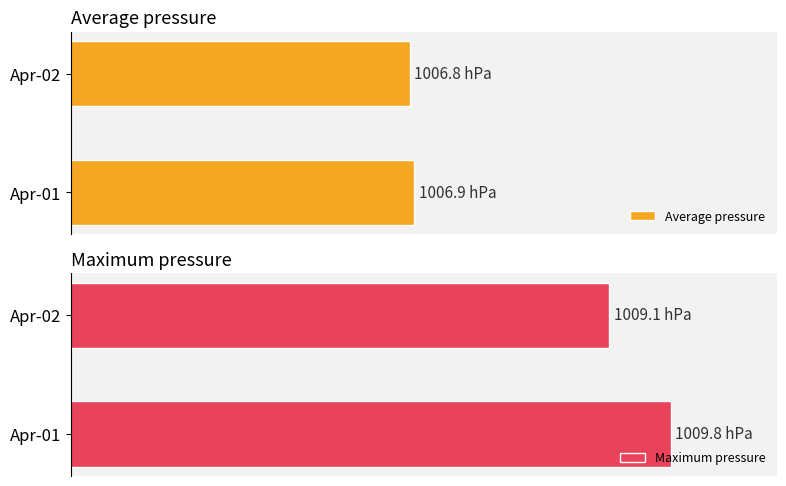

True or false: Average pressure has a value of 210.1 at Apr-02.

False